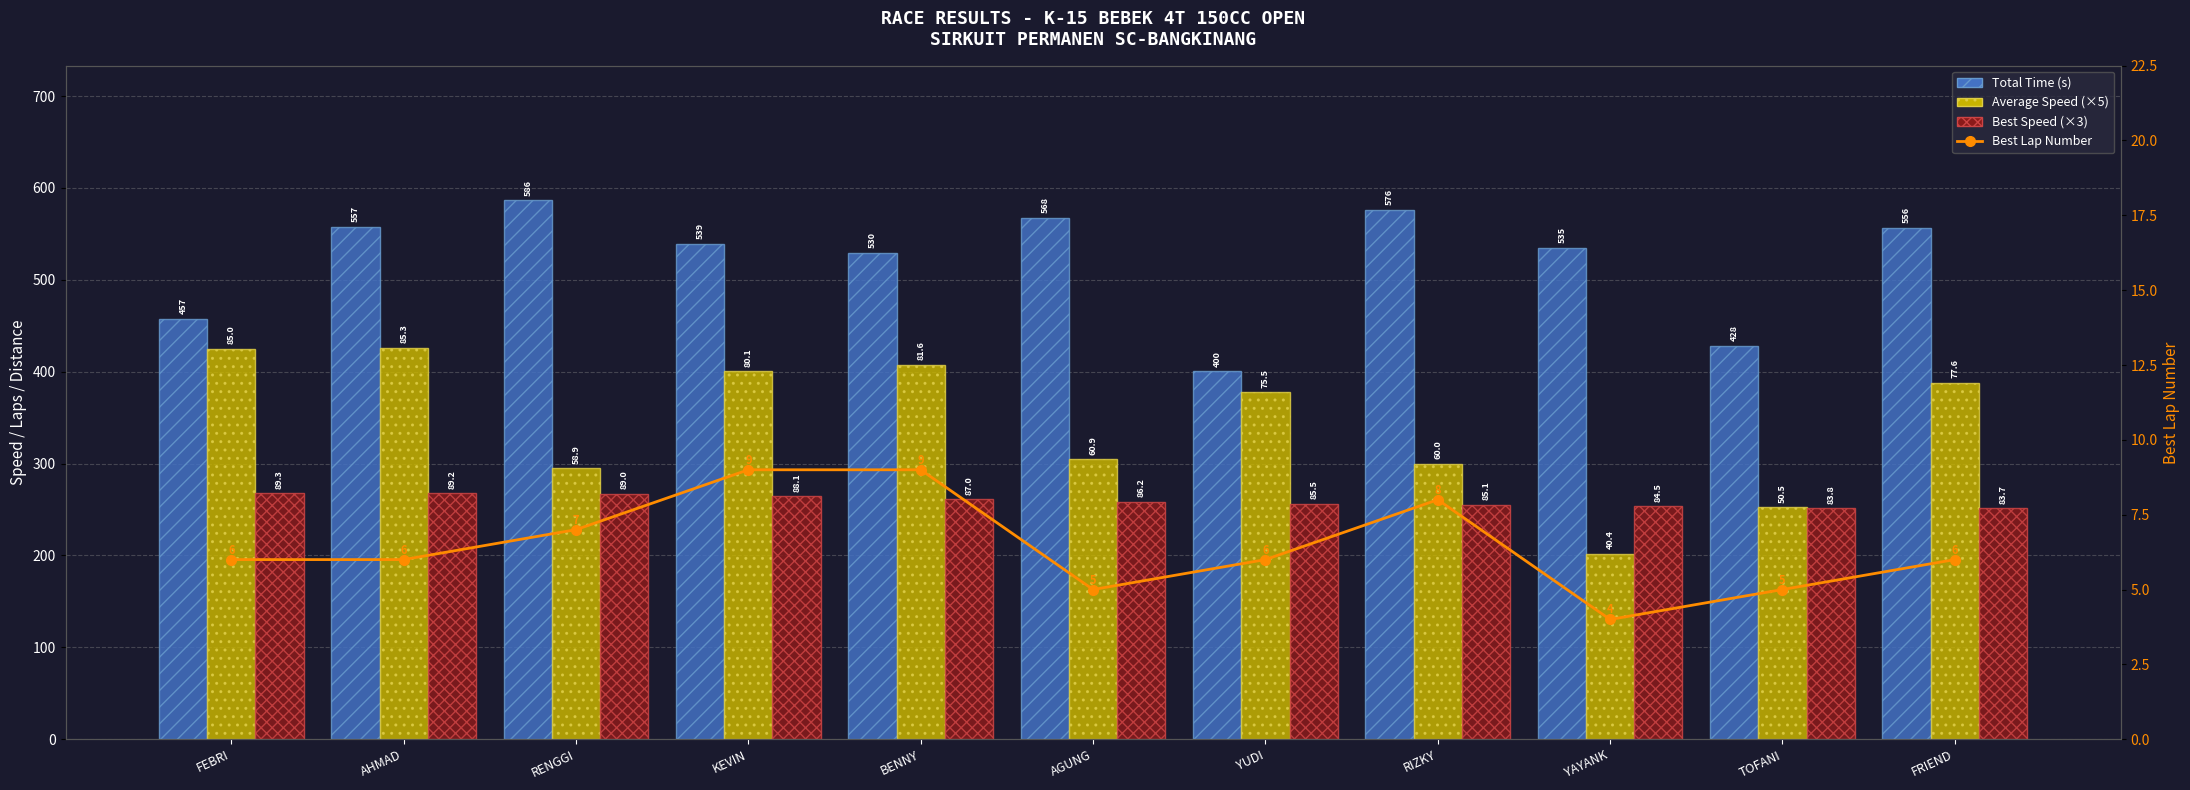

The value of Best Lap Number at AHMAD is 3.1. True or false?

False